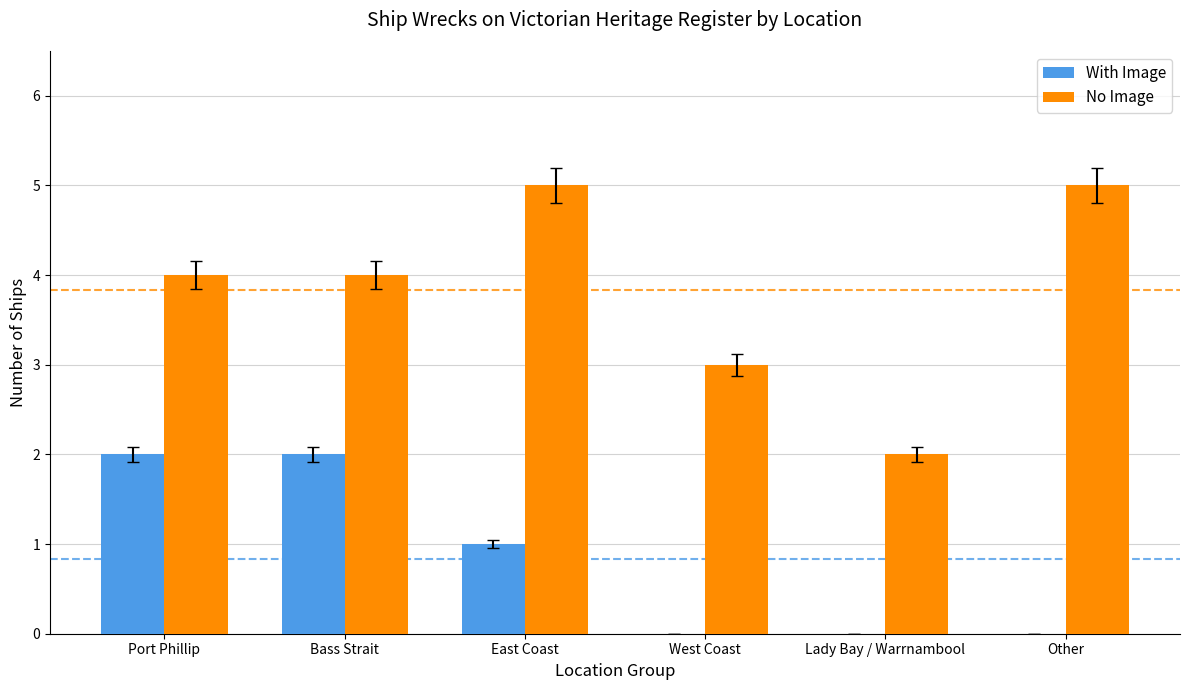

Is the value of With Image at Bass Strait greater than the value of No Image at East Coast?

No